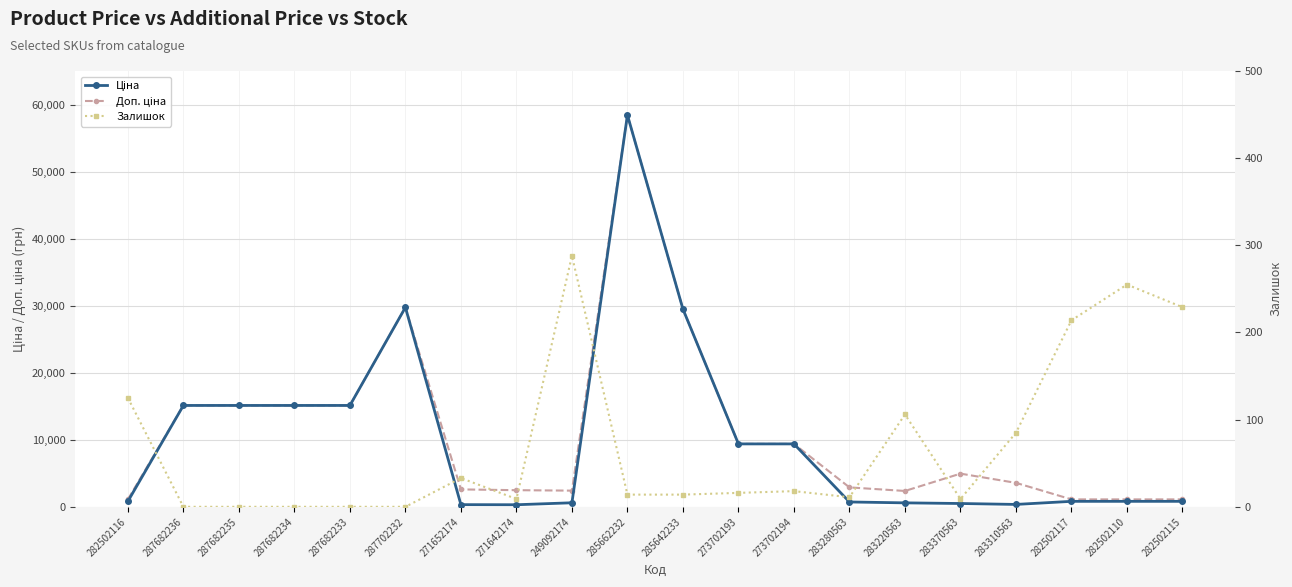

How many data points in Залишок are above 16?

9